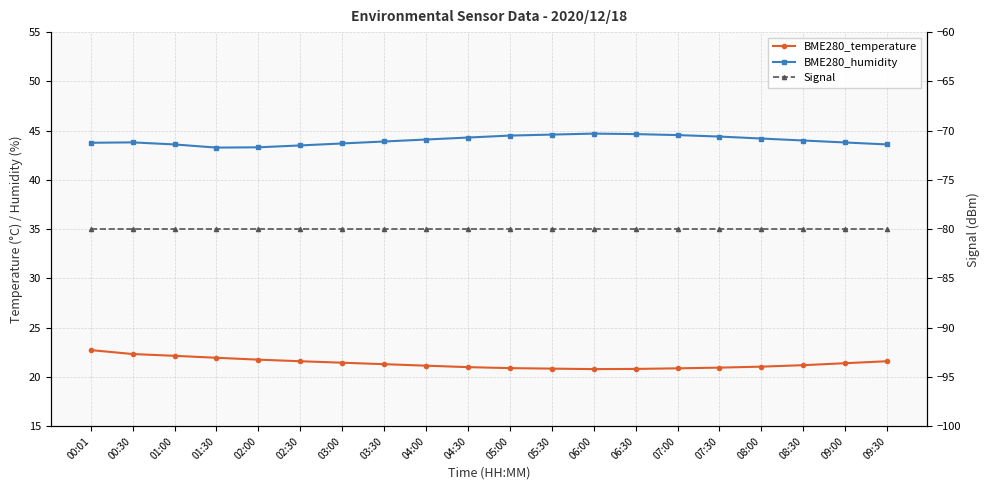

True or false: BME280_humidity and Signal intersect in this chart.

False